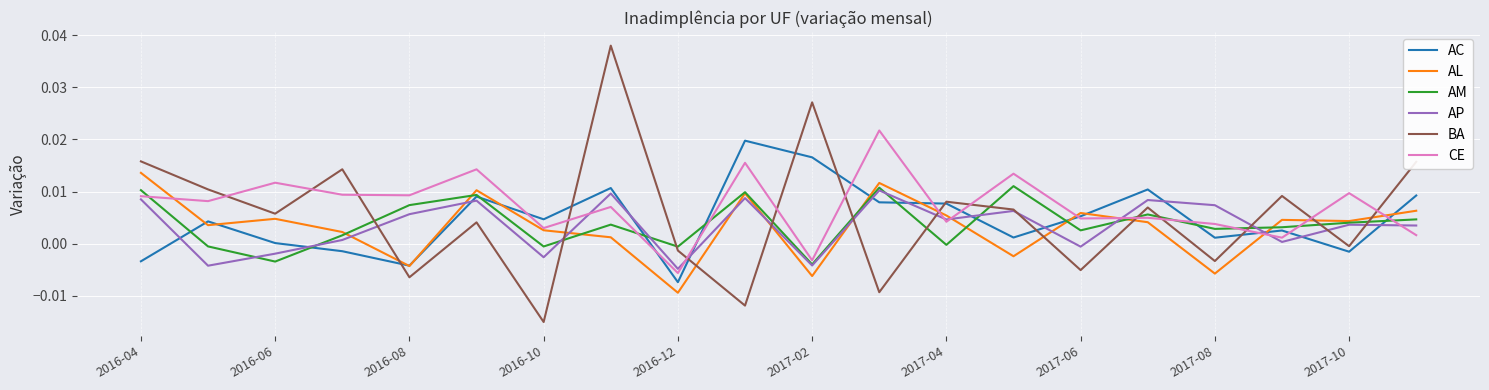

What is the sum of all AL values?

0.1